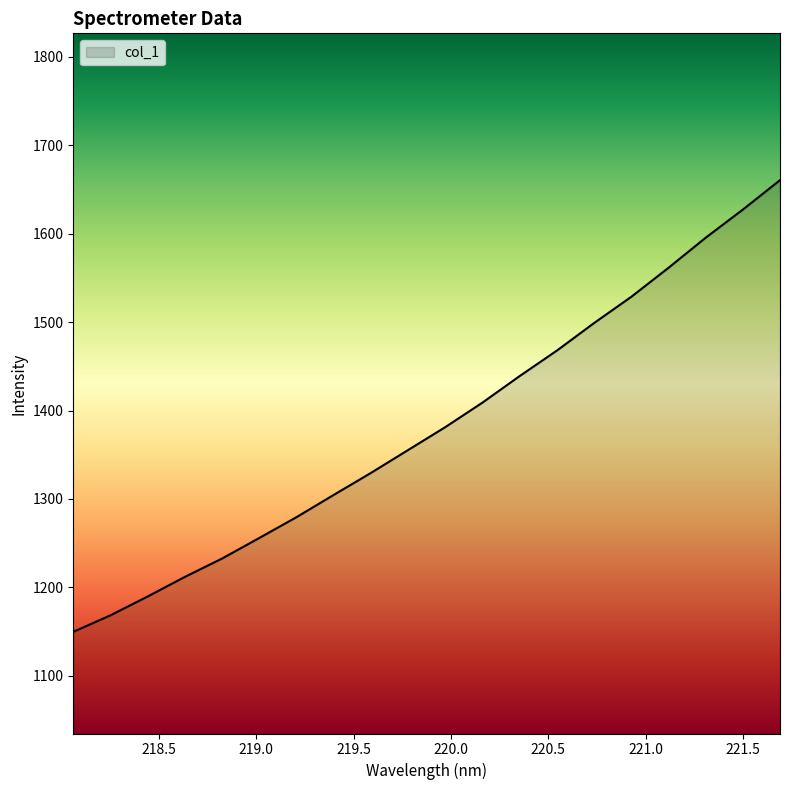

What is the difference between the maximum and minimum values?

510.9